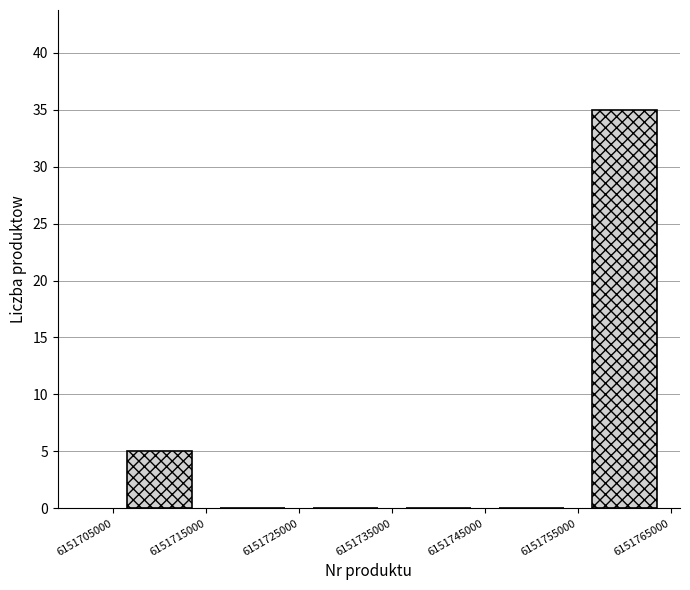

Reading left to right, transcribe this chart: for each bar, give the range it covers on the x-axis and its height. The values are not printed on the chart, so give them approximately, as read against the axis.

6151705000 to 6151715000: 5
6151715000 to 6151725000: 0
6151725000 to 6151735000: 0
6151735000 to 6151745000: 0
6151745000 to 6151755000: 0
6151755000 to 6151765000: 35